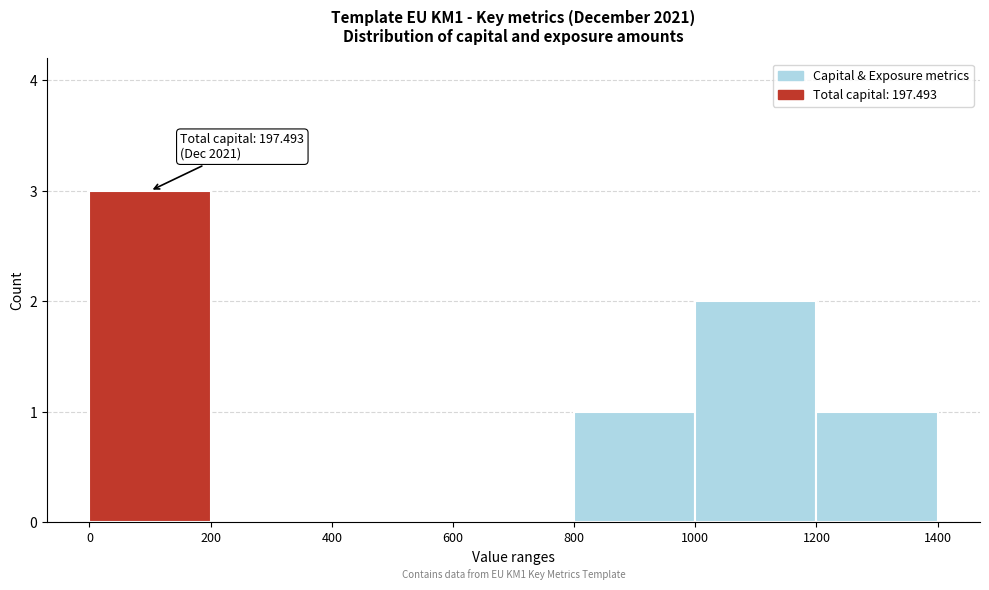

Over which range of the x-axis is the bar tallest?

0 to 200